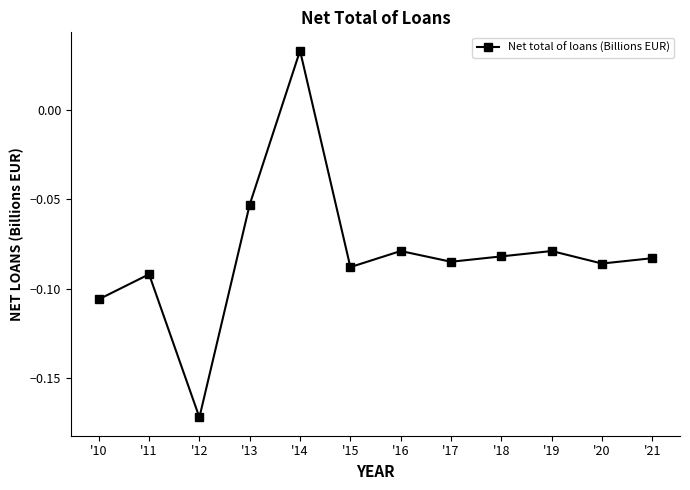

Which category has the lowest value across all series?

'12